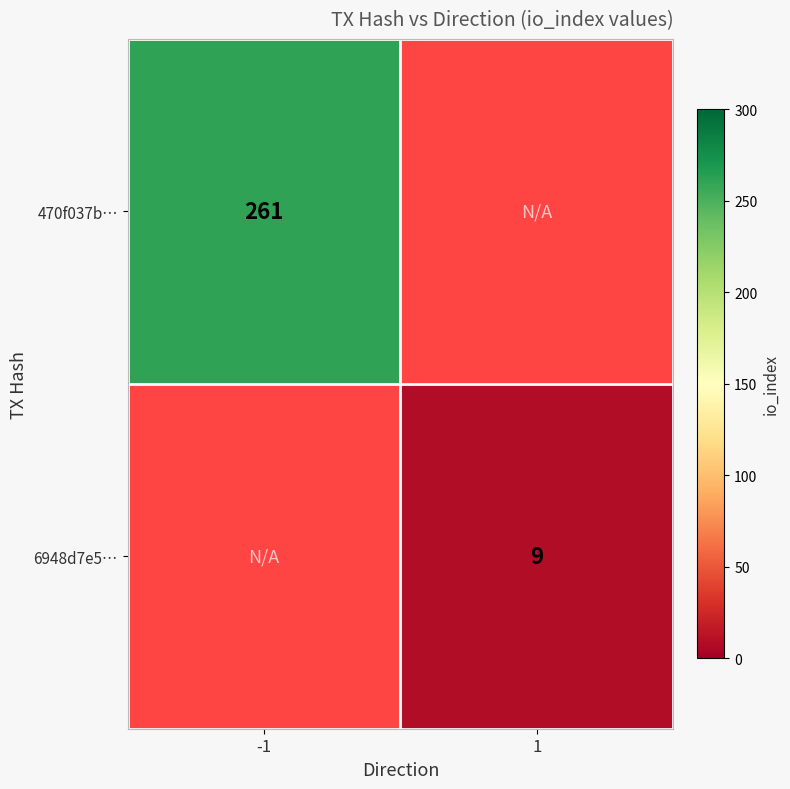

Is it true that 470f037b… equals 261 at -1?

True